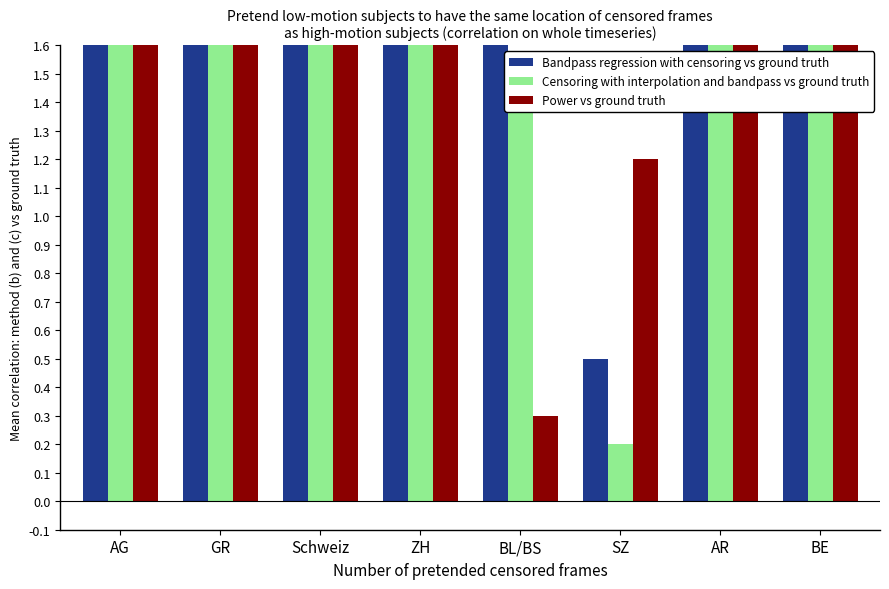

Rank the series at AG from highest to lowest value.

Censoring with interpolation and bandpass vs ground truth, Power vs ground truth, Bandpass regression with censoring vs ground truth